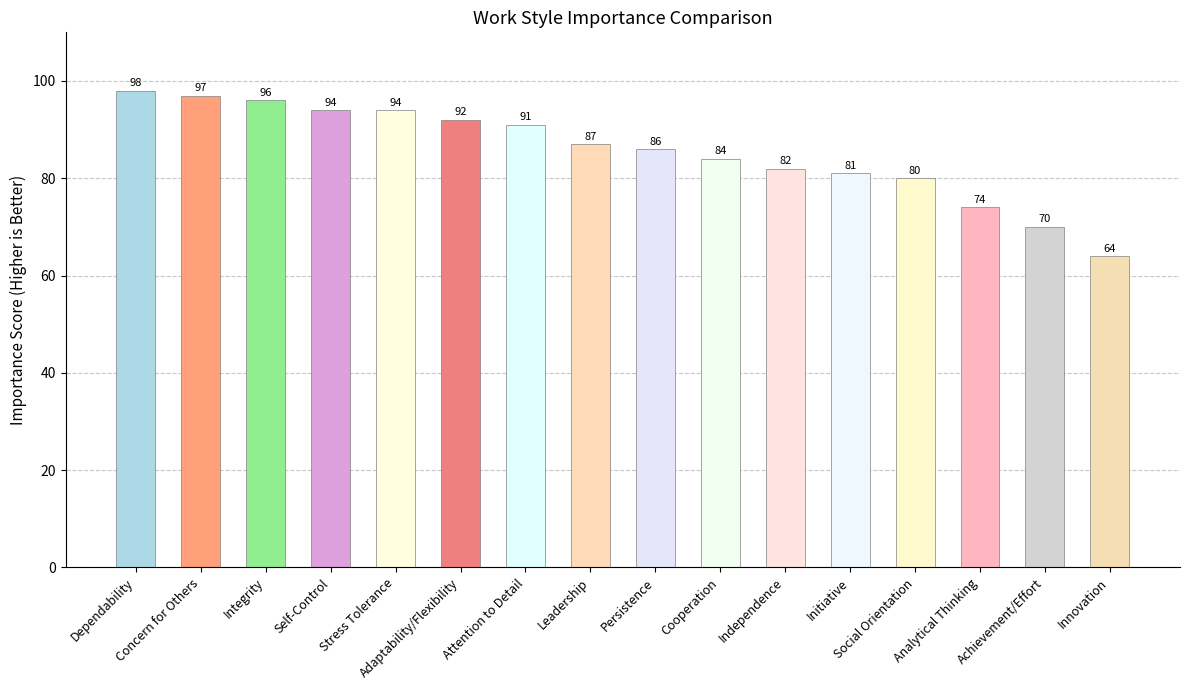

Where does the data first go above 87?

Dependability